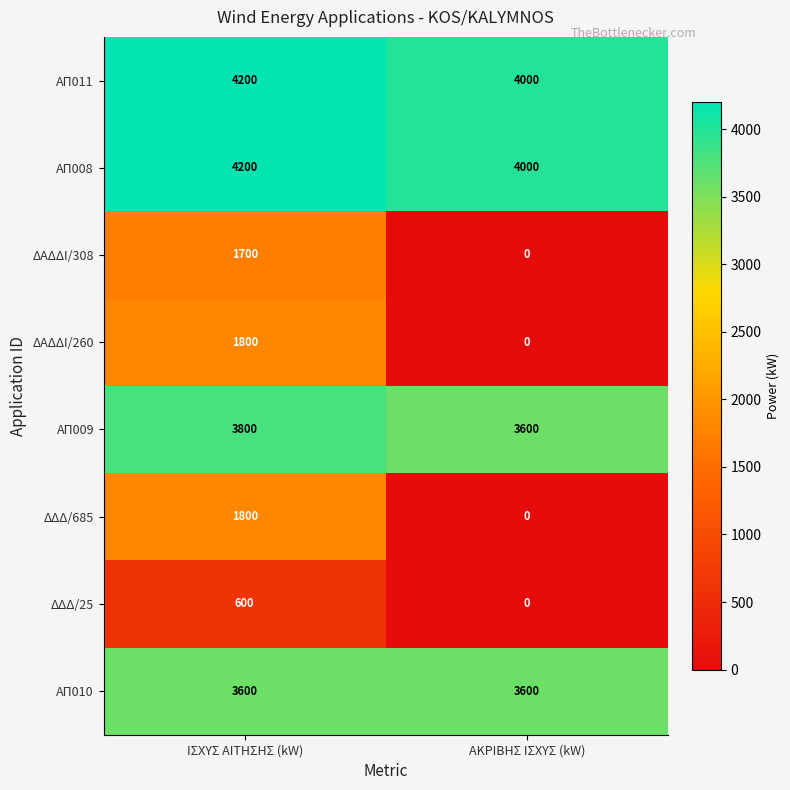

What is the maximum value for ΑΠ009?

3800